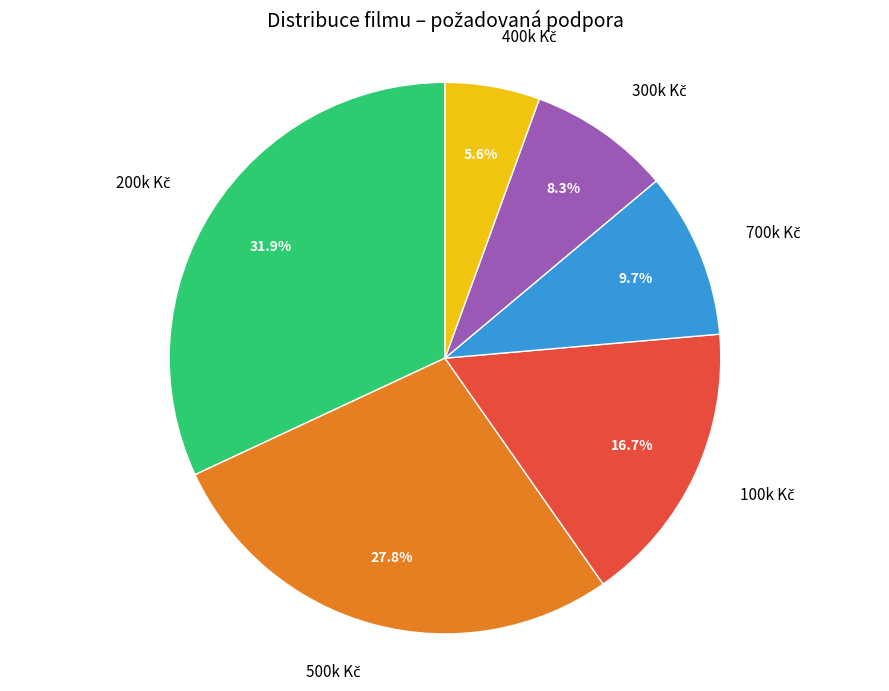

Is there a majority slice in this chart?

No